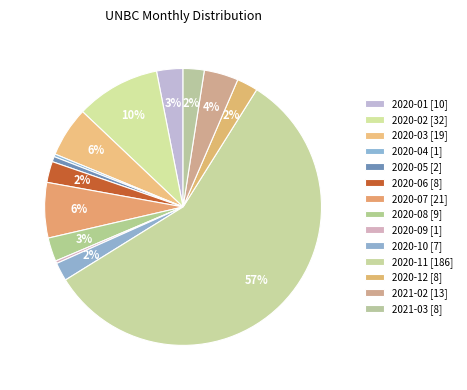

Count the number of slices in the pie.

14